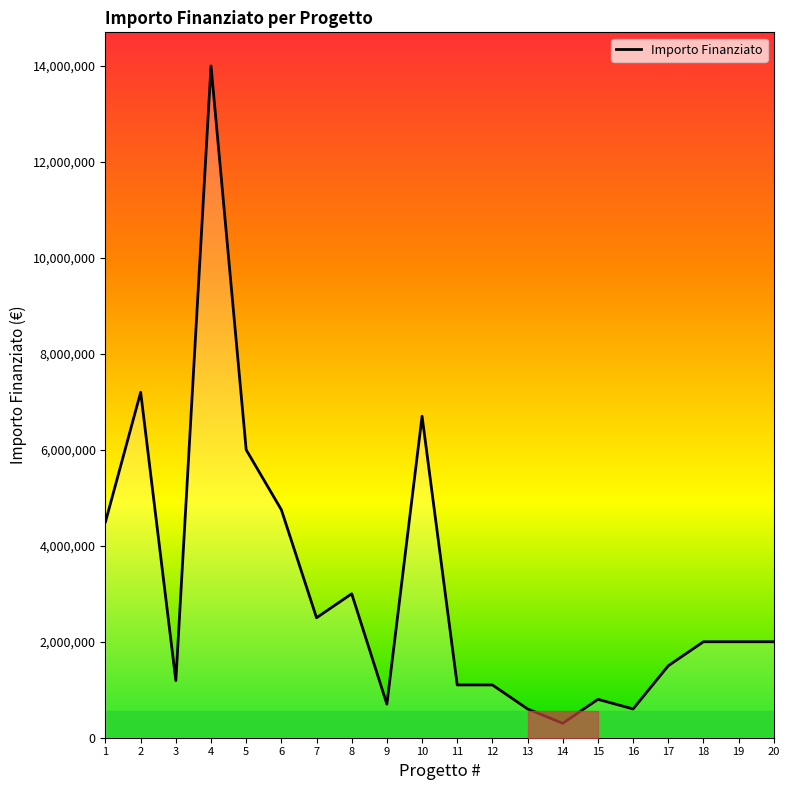

The value at 19 is 2000000. True or false?

True